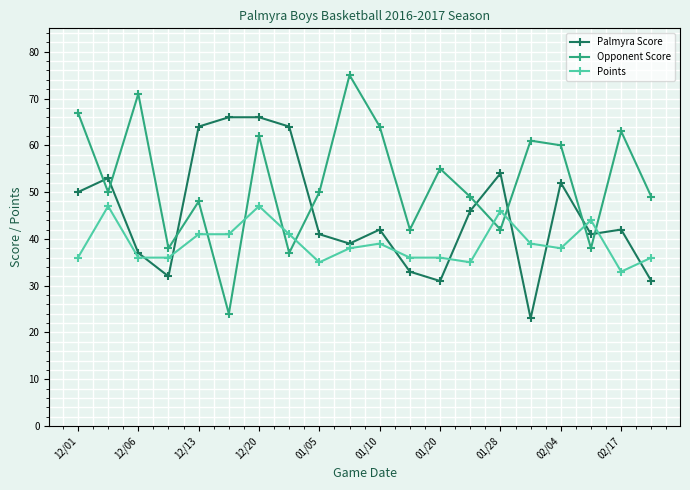

True or false: Opponent Score has more than 2 points higher than both neighbors.

True